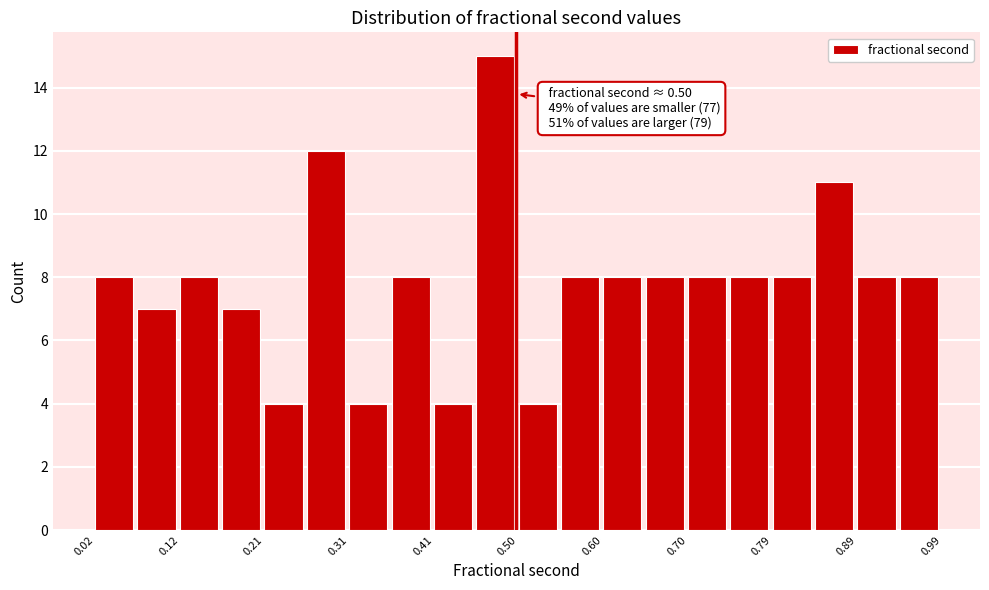

Over which range of the x-axis is the bar tallest?

0.45 to 0.50